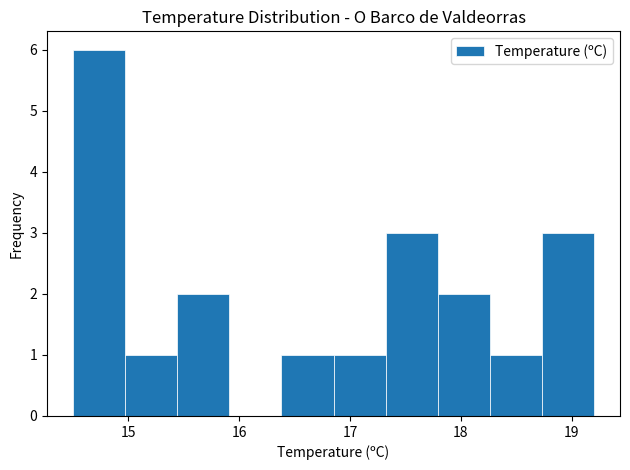

How tall is the bar that spans 14.97 to 15.44 on the x-axis? Neither the bar edges nor the heights are printed on the chart, so give them approximately, as read against the axes.

1